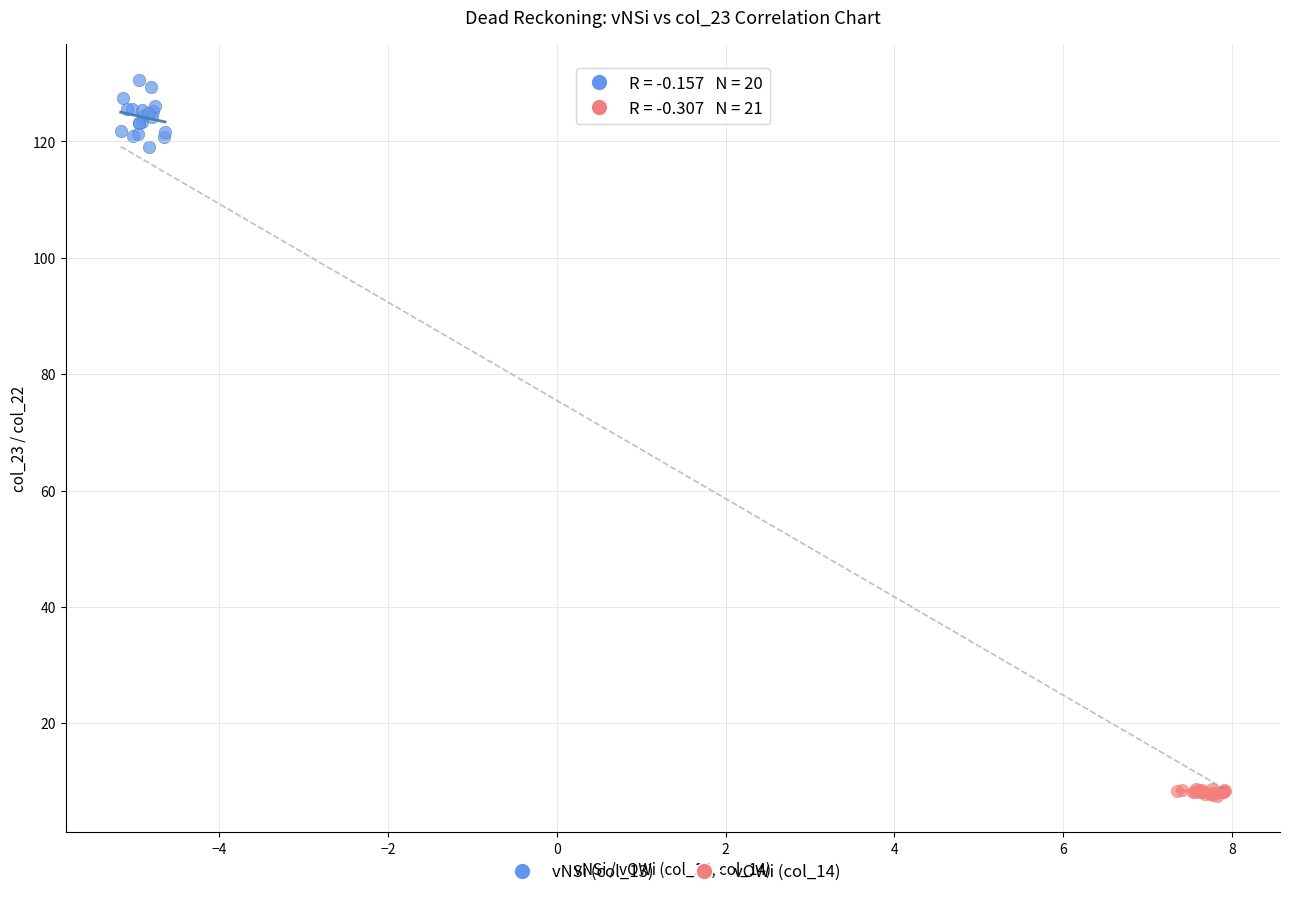

Which series reaches the minimum Y coordinate?

vOWi (col_14)